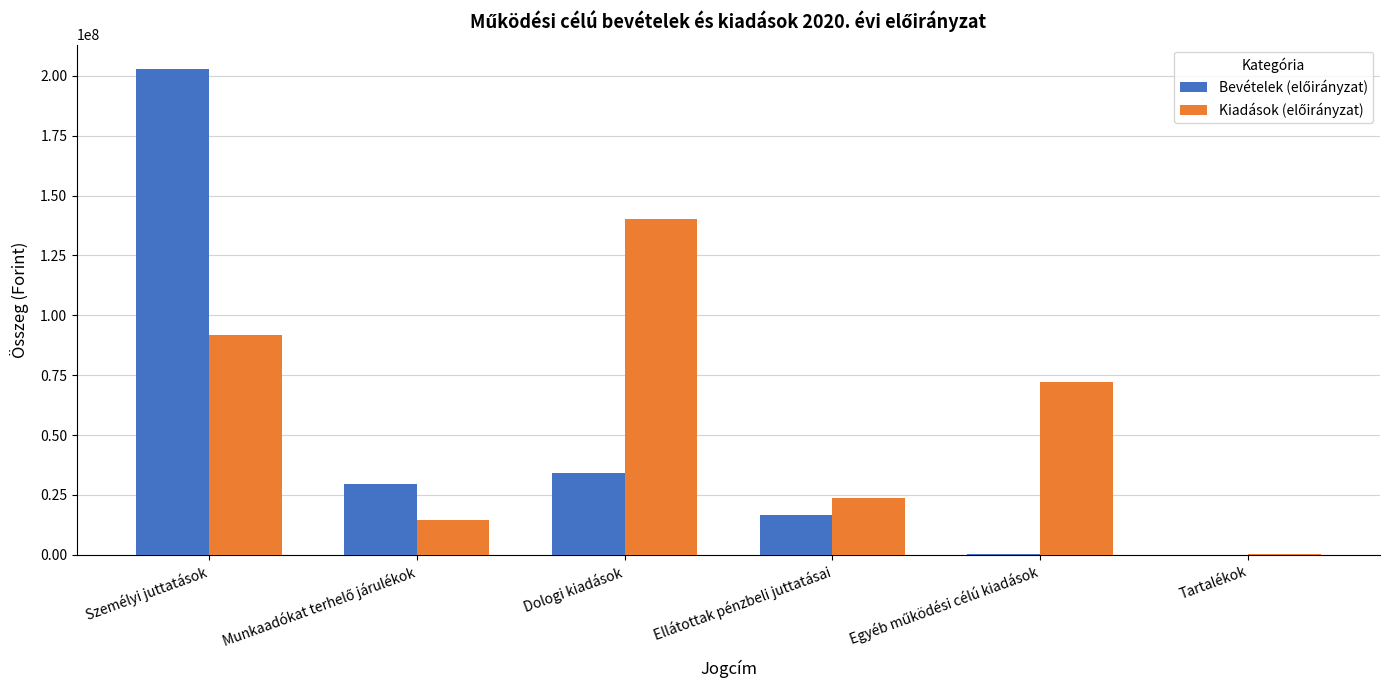

How many groups of bars are there?

6